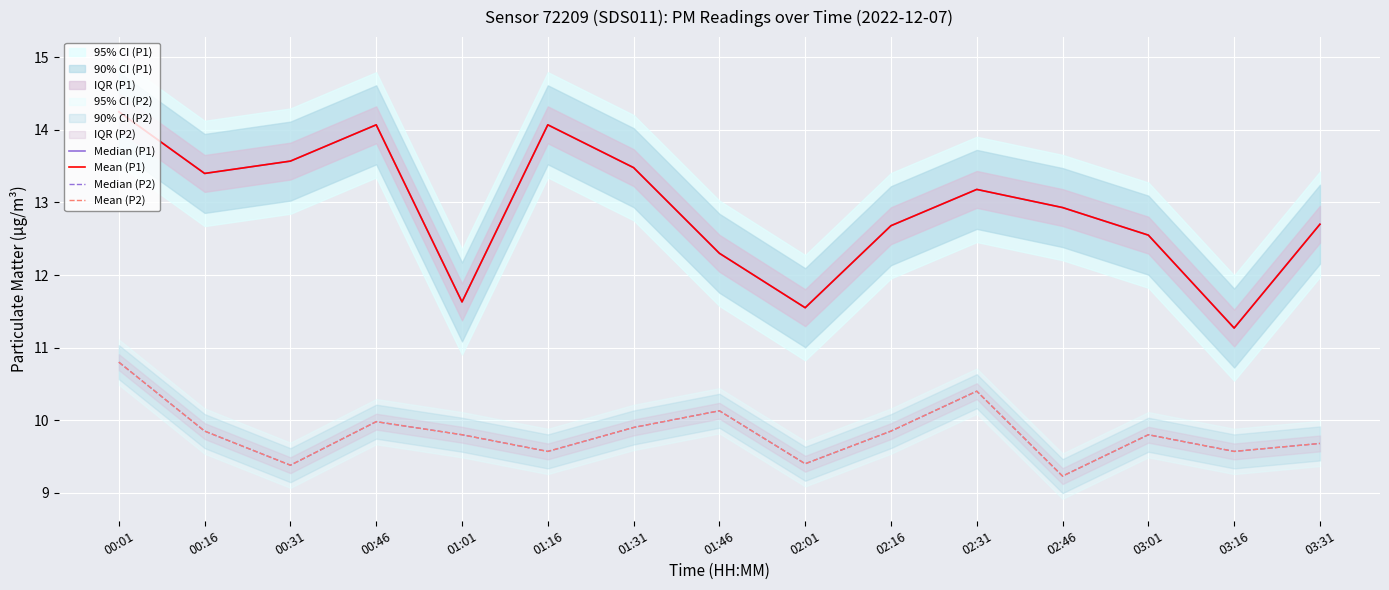

Is this an area chart (filled region under the line)?

No